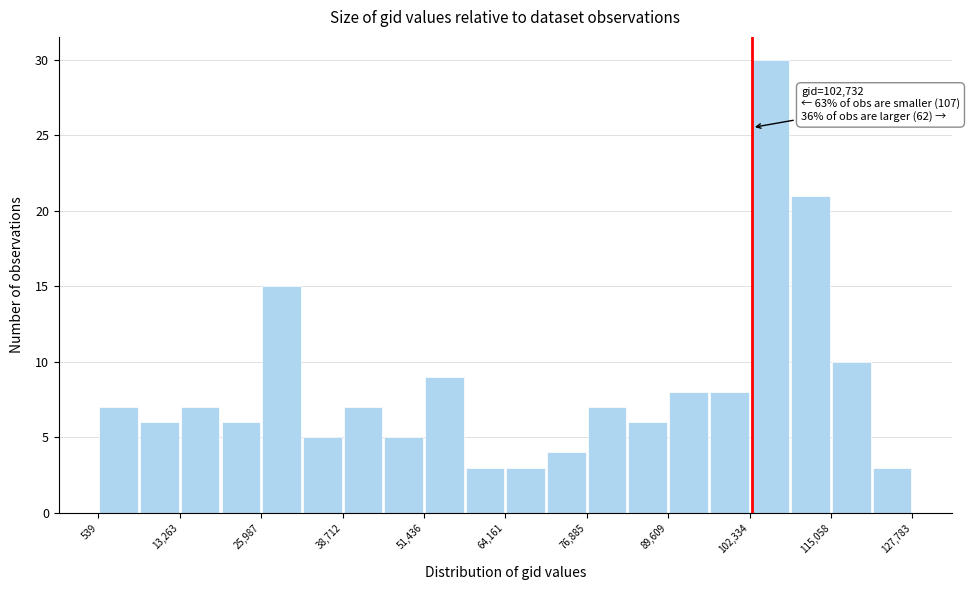

Around what value on the x-axis is the tallest bar? Give the approximate position of its centre, as read against the axis.

106000